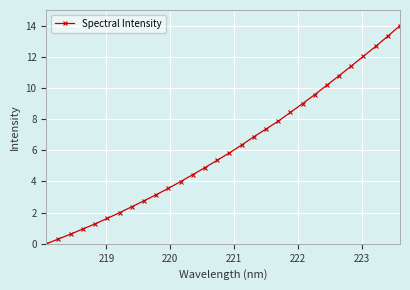

What is the greatest value displayed?

14.0